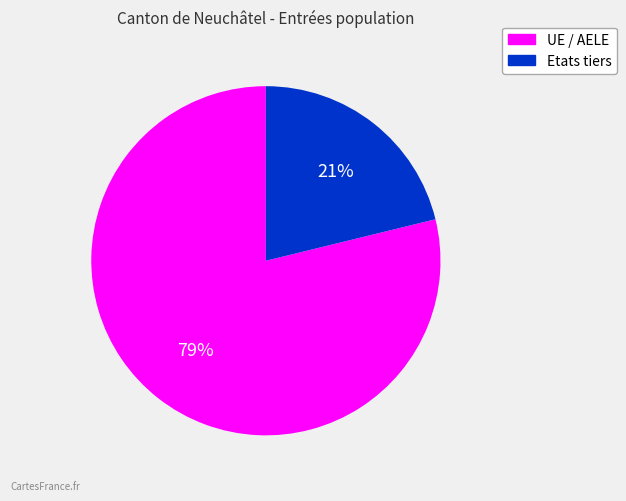

Count the number of slices in the pie.

2